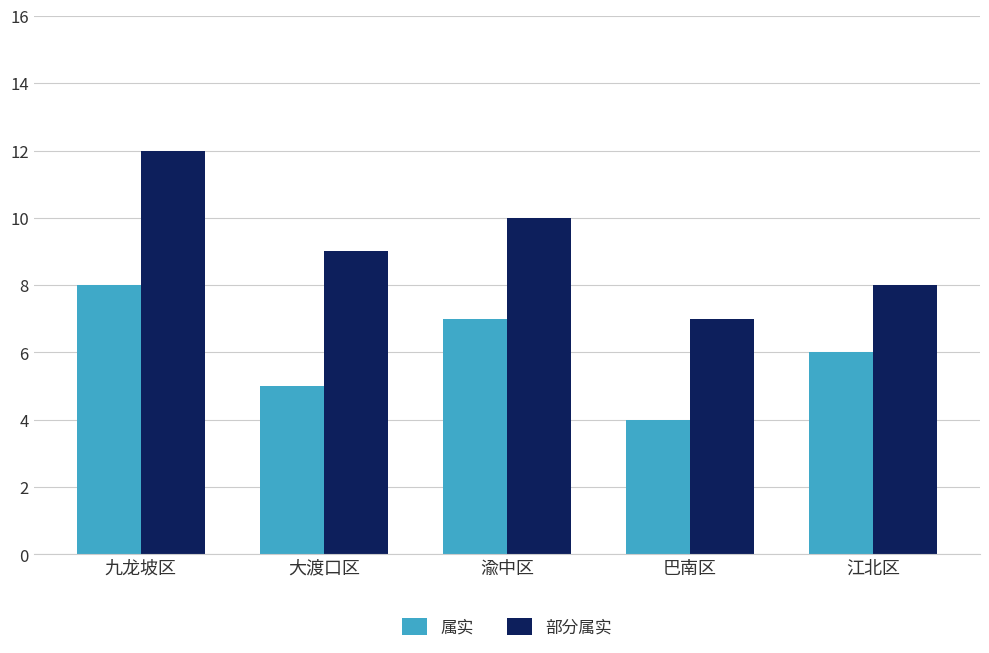

What is the sum of the 属实 values at 渝中区 and 江北区?

13